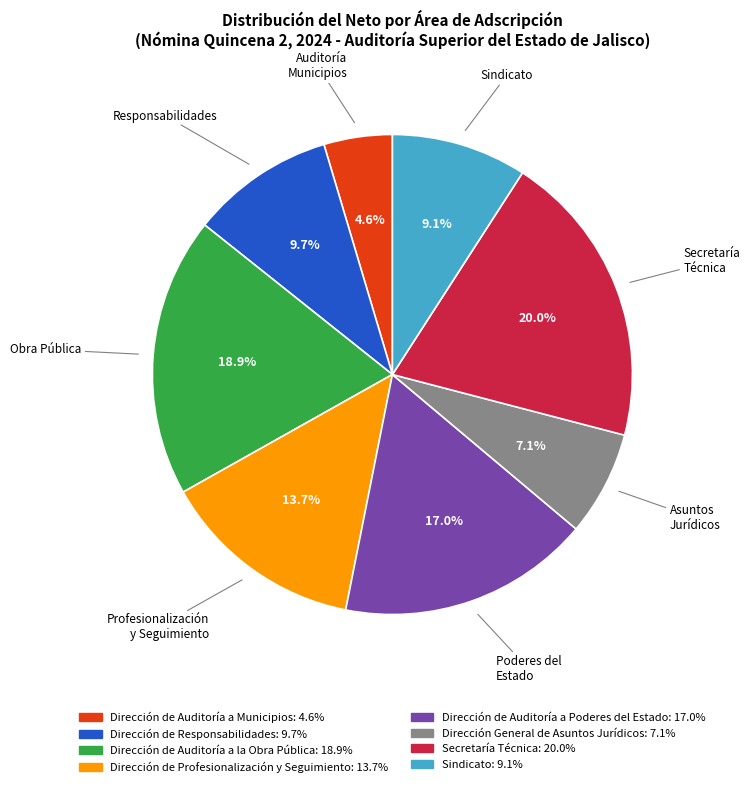

To the nearest percent, what is the average slice percentage?

12%